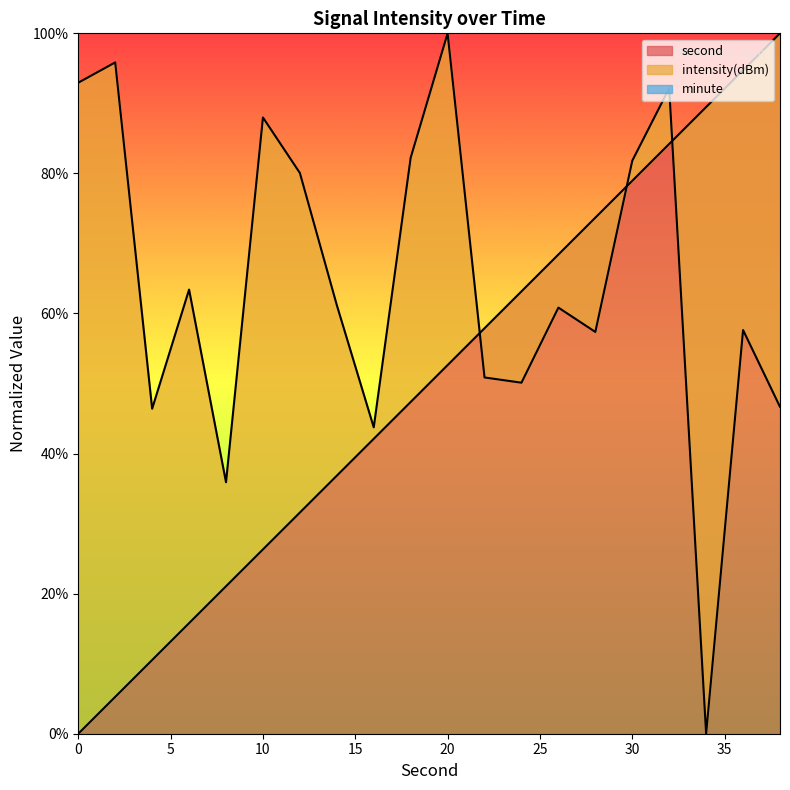

What is the sum of the intensity values at 20 and 4?

146.4